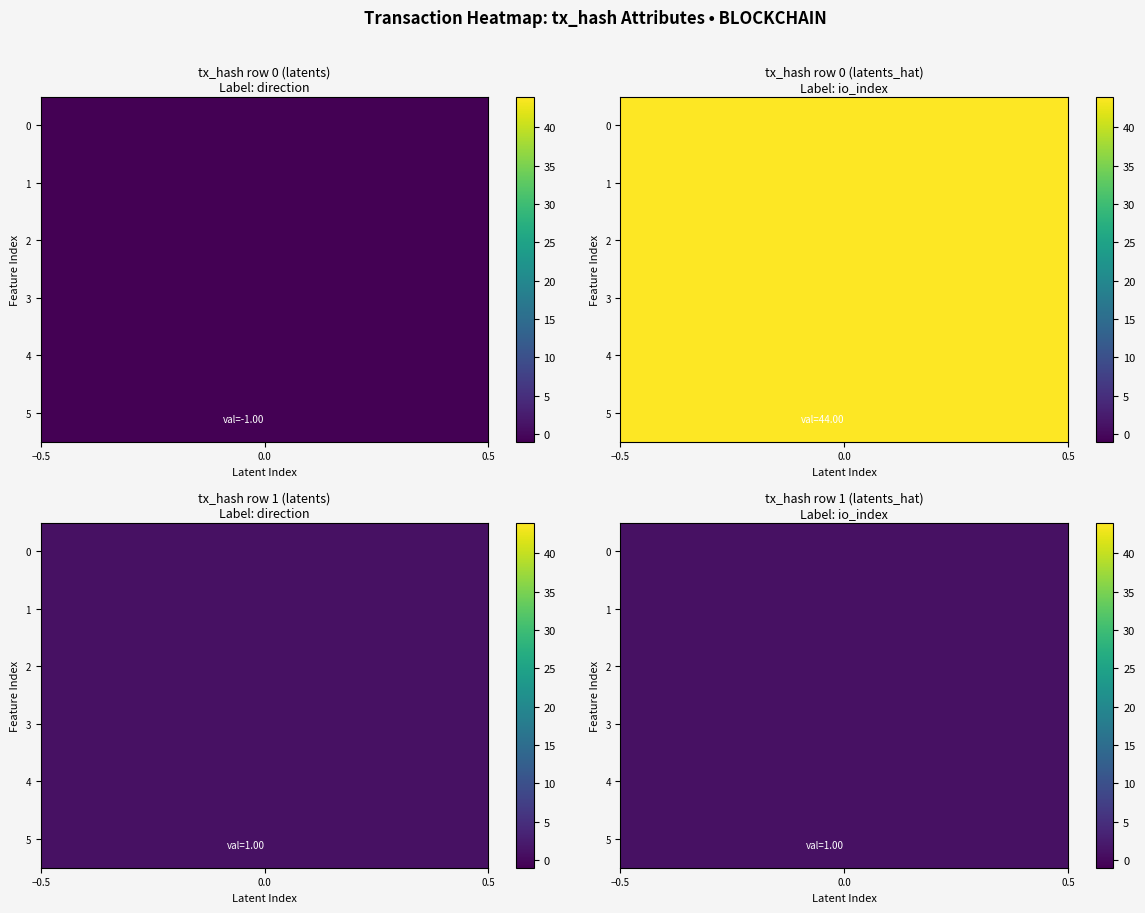

Reading left to right, what are all the values shown in this chart?

16b1c1b2f6d1aa46547206f1a827daa1135effd: -1	44
29882086cee719517616f90d75f406007628345: 1	1